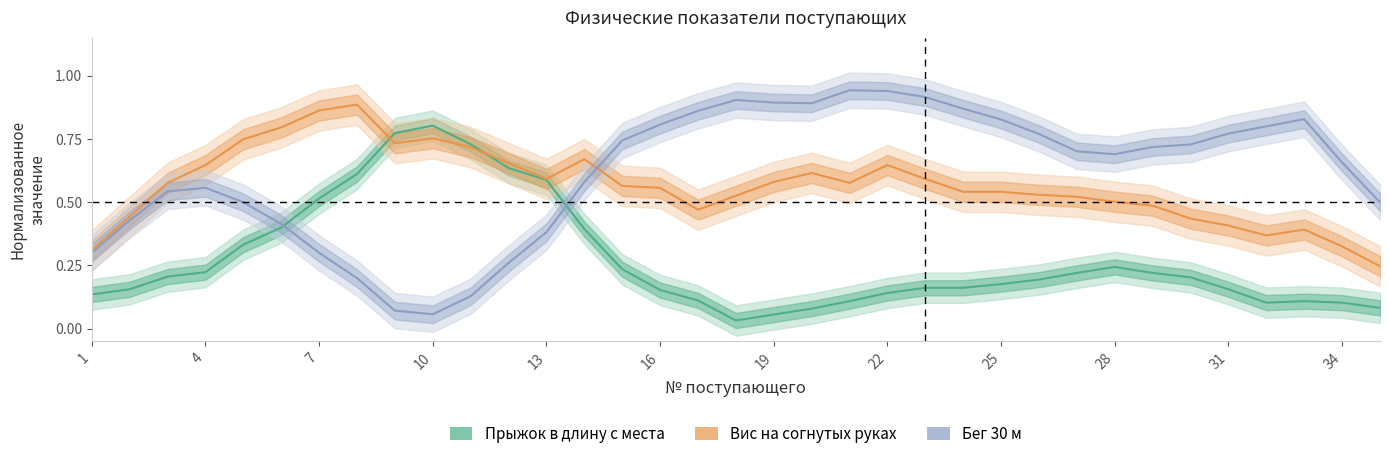

Does the chart display data point markers on the line(s)?

No